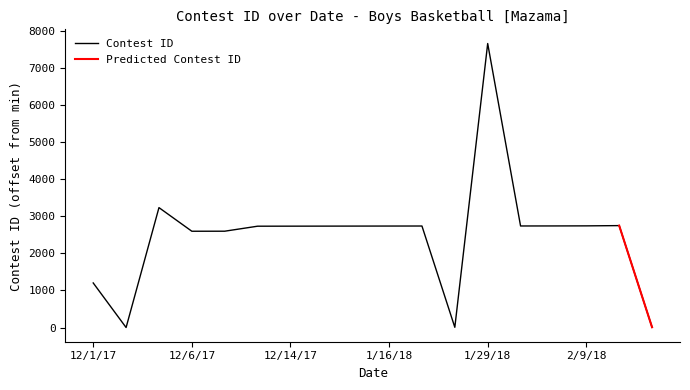

Reading right to left, list all the values displayed in this chart.

2/15/18=8	2/13/18=2749	2/9/18=2742	2/6/18=2740	2/2/18=2739	1/29/18=7660	1/25/18=6	1/19/18=2738	1/16/18=2737	1/12/18=2736	1/9/18=2735	12/14/17=2734	12/12/17=2733	12/11/17=2598	12/6/17=2597	12/5/17=3234	12/2/17=0	12/1/17=1202